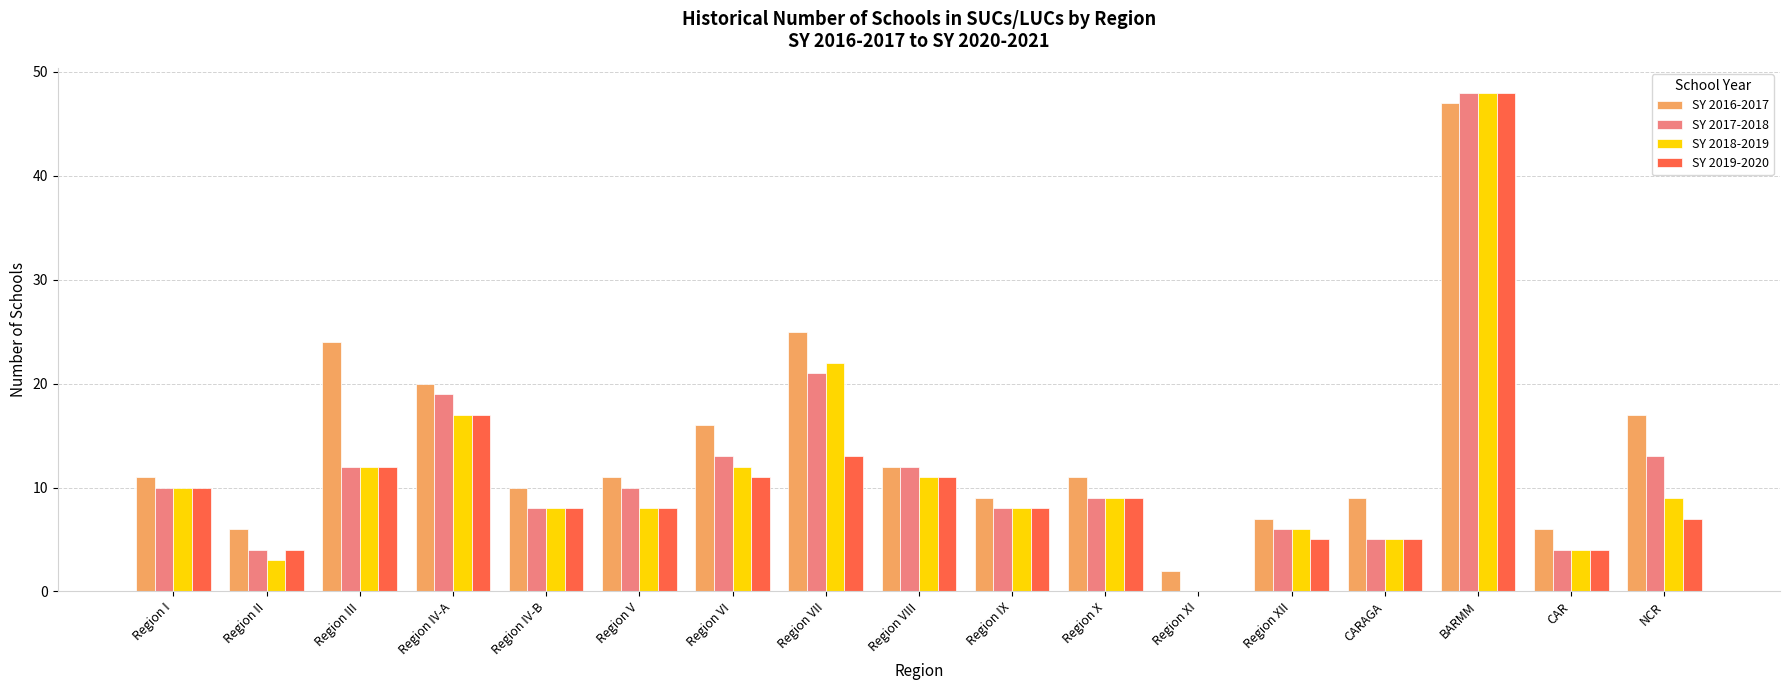

At which category is the sum across all series the highest?

BARMM